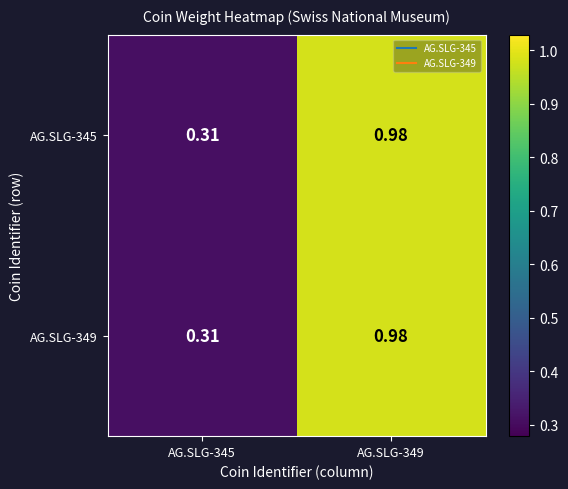

How many categories are shown in the chart?

2